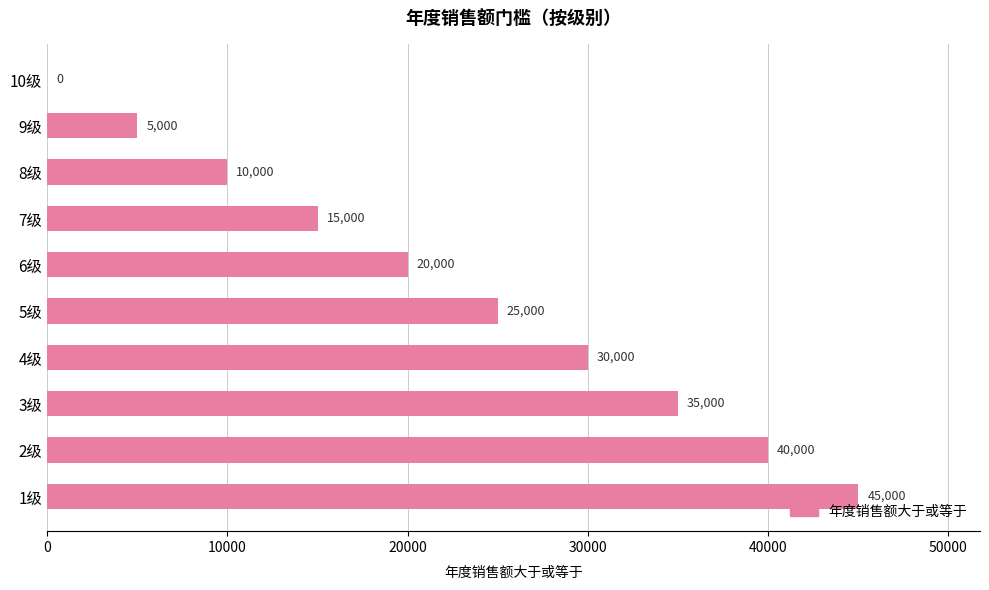

Is it true that the value at 1级 is 71331?

False